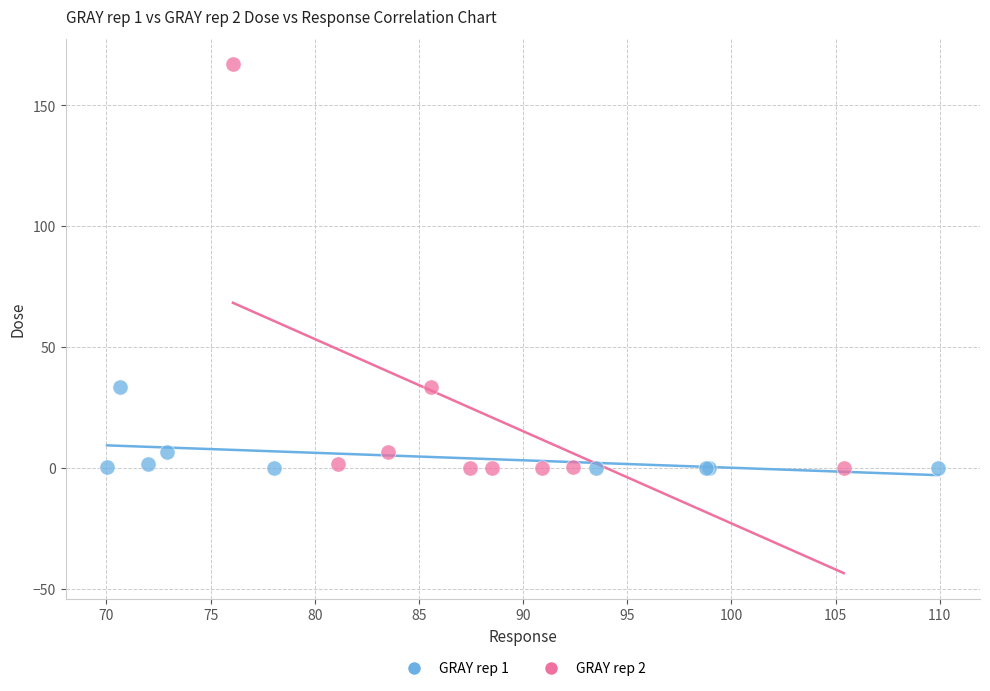

Which series has the widest spread of Y values?

GRAY rep 2